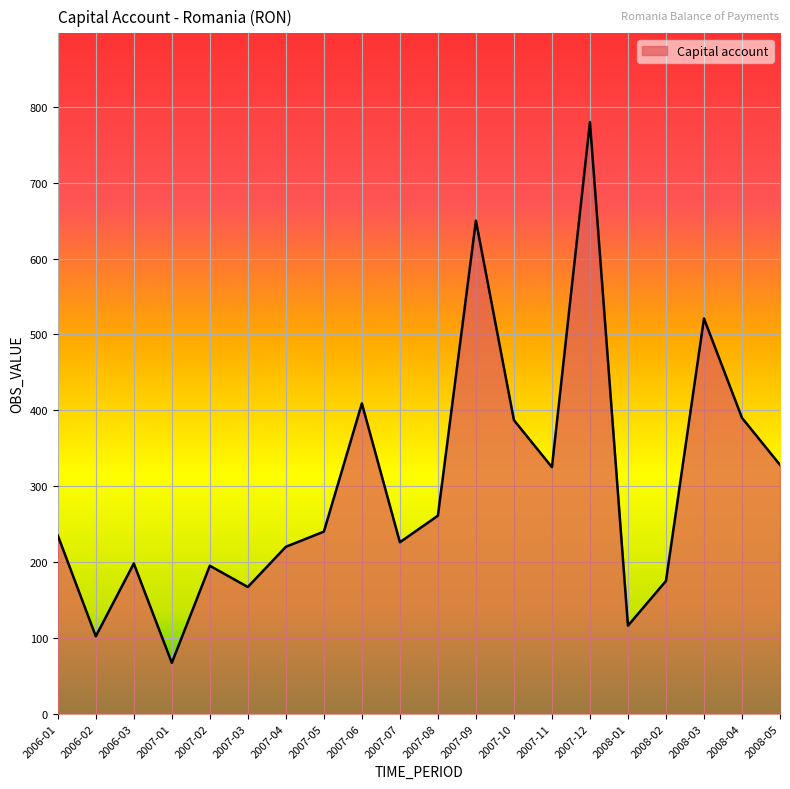

At which label is the value closest to 423?

2007-06